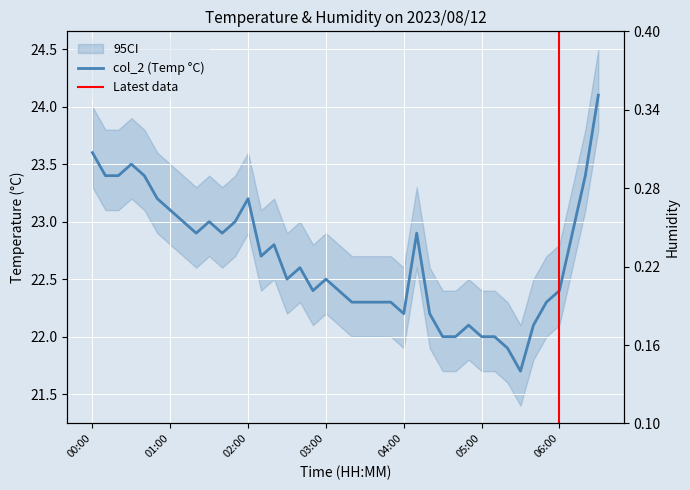

The chart shows a value of 22.5 at 02:30. True or false?

True